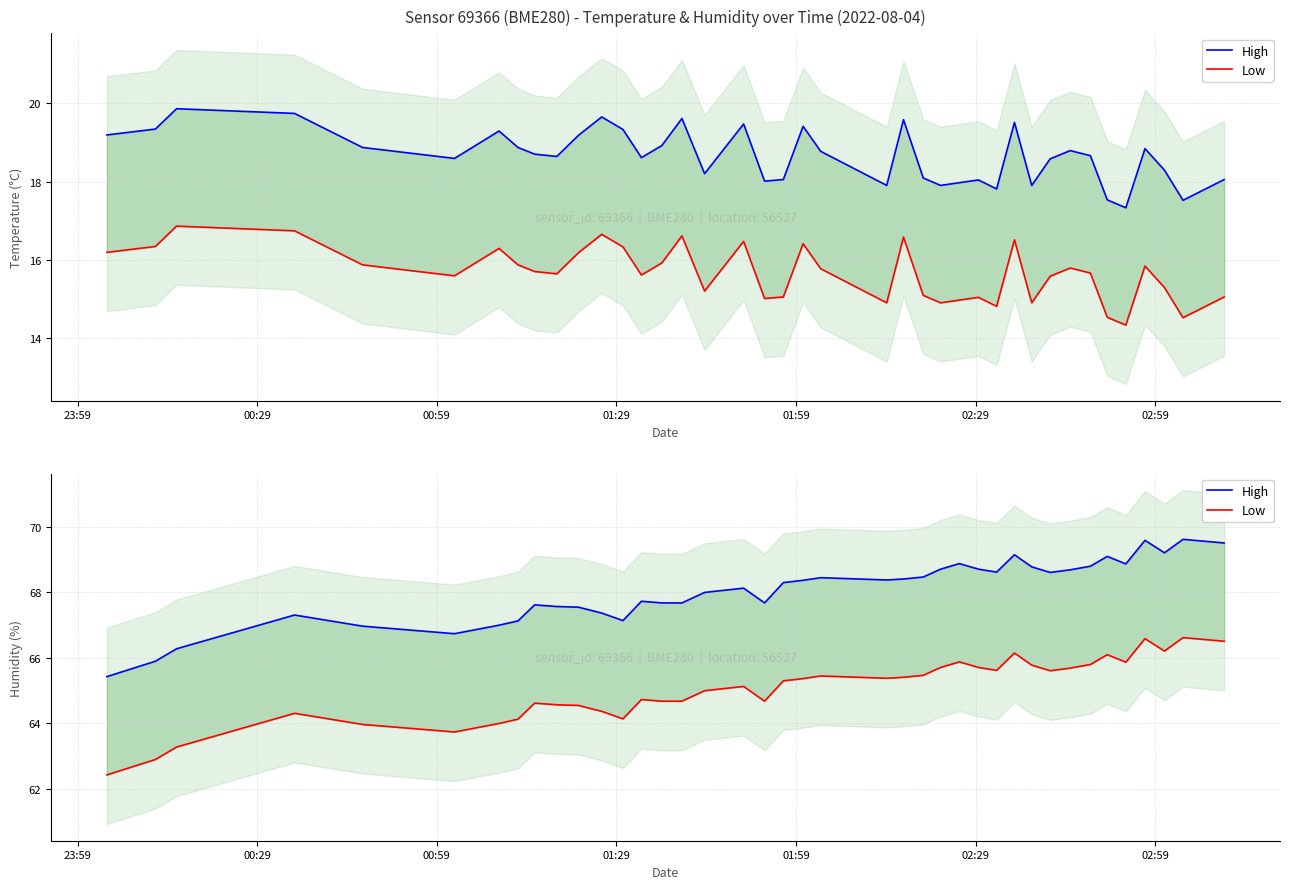

Which label corresponds to the smallest value in the chart?

23:59